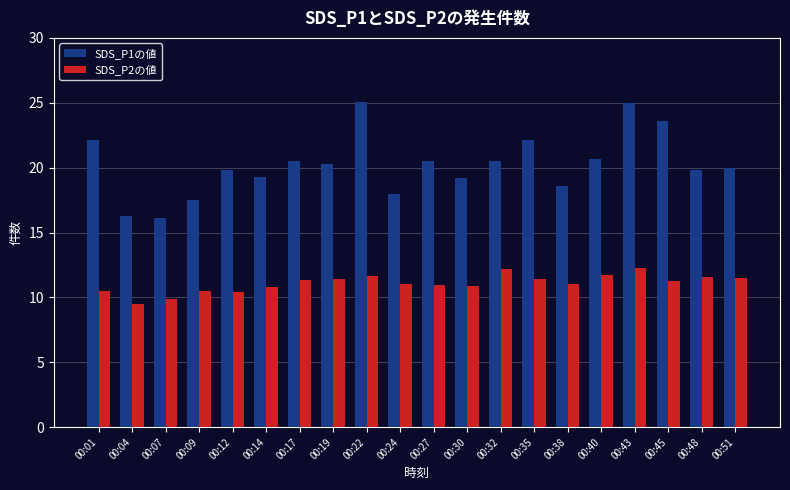

Is it true that SDS_P1の値 equals 5.3 at 00:30?

False